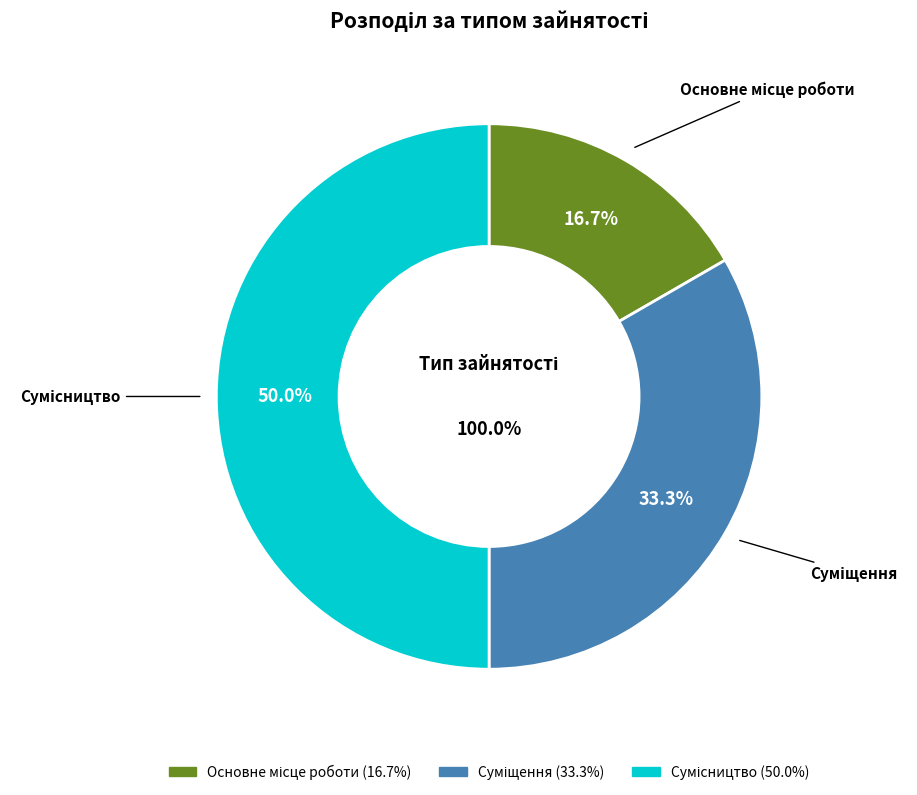

How much of the chart is everything except Основне місце роботи?

83.3%